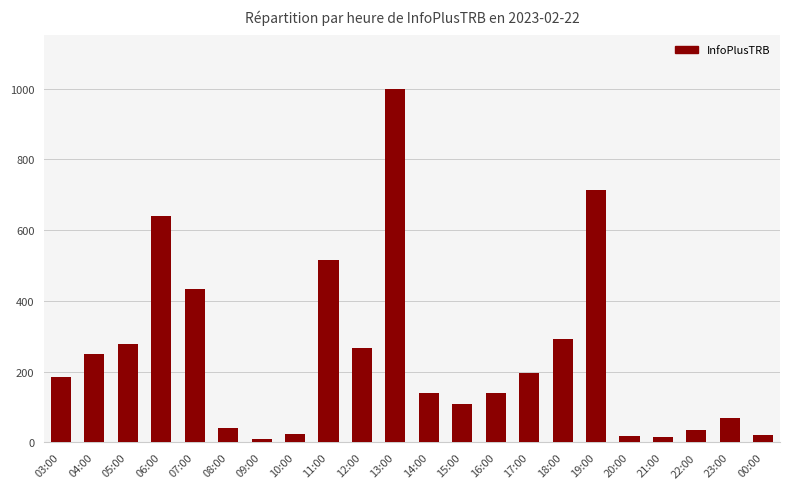

Which has a higher value, 17:00 or 11:00?

11:00